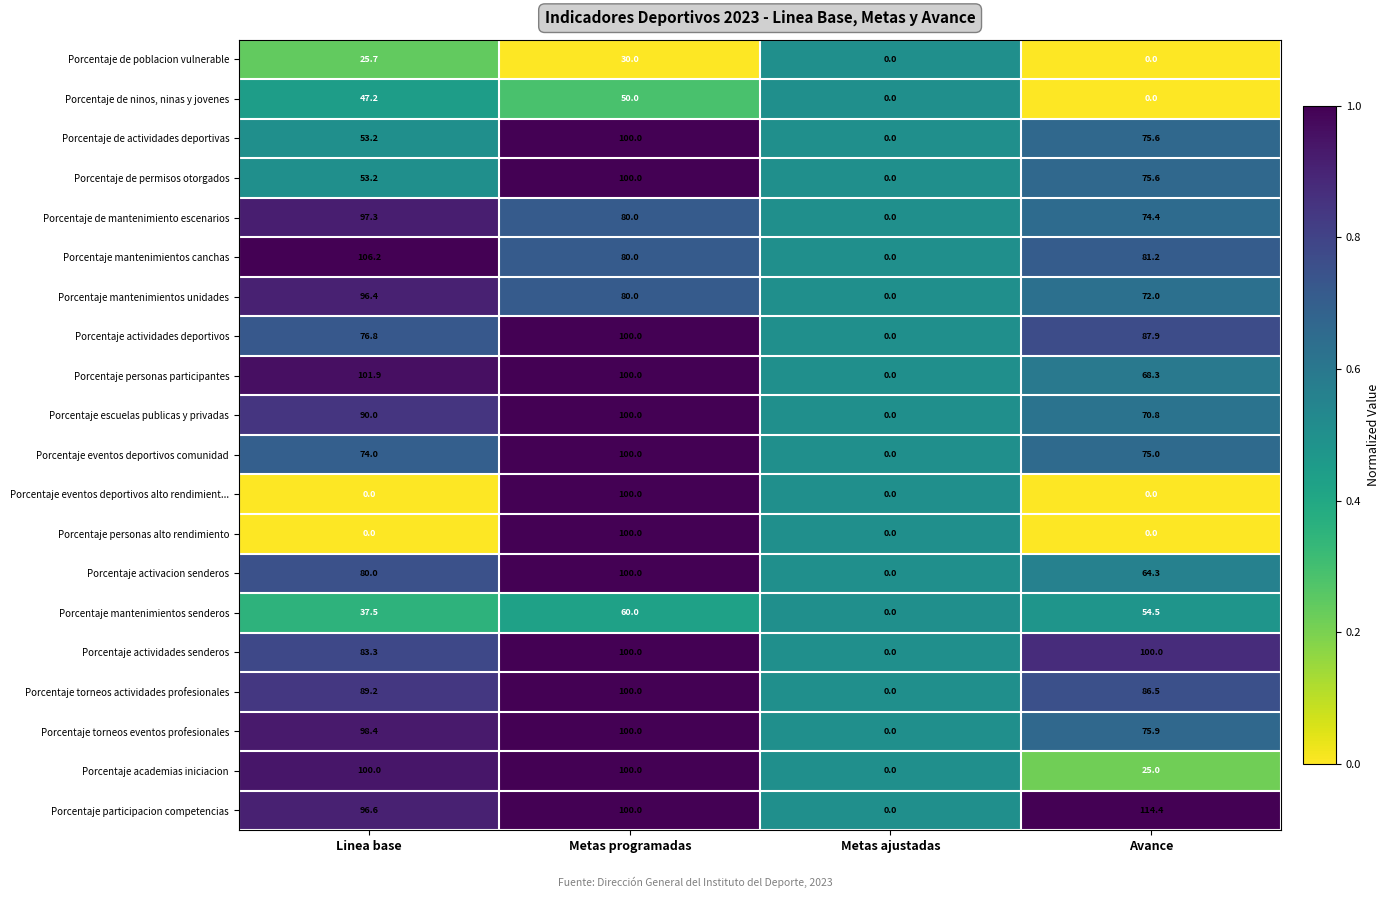

What is the average value of the Porcentaje activacion senderos series?

61.1